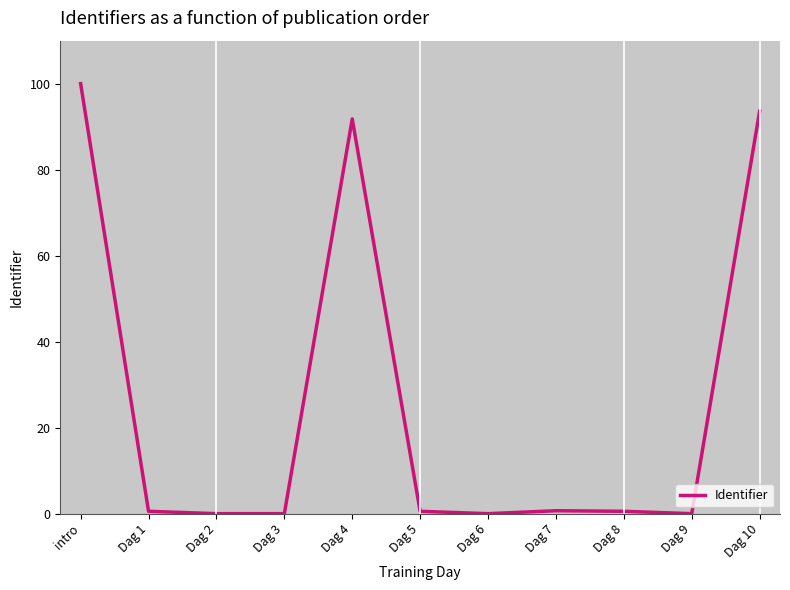

Is it true that the value at Dag 4 is 91.8?

True